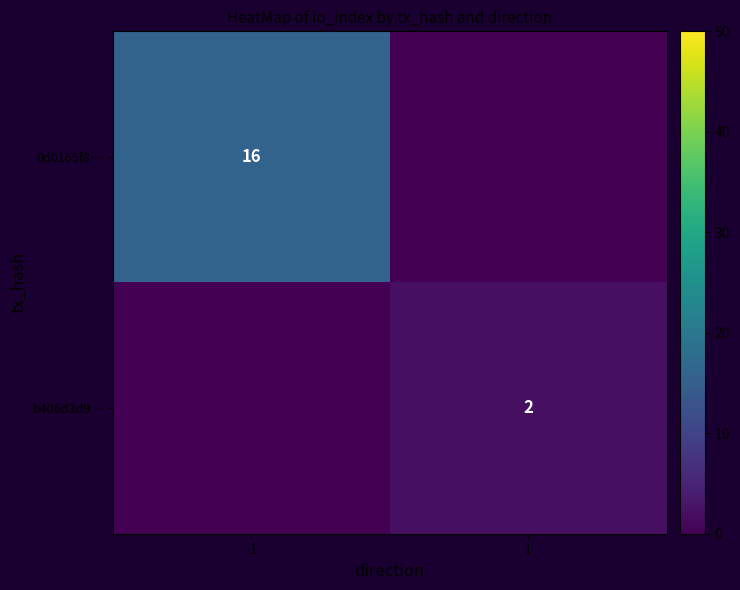

The value of 0d0165f8… at -1 is 16. True or false?

True